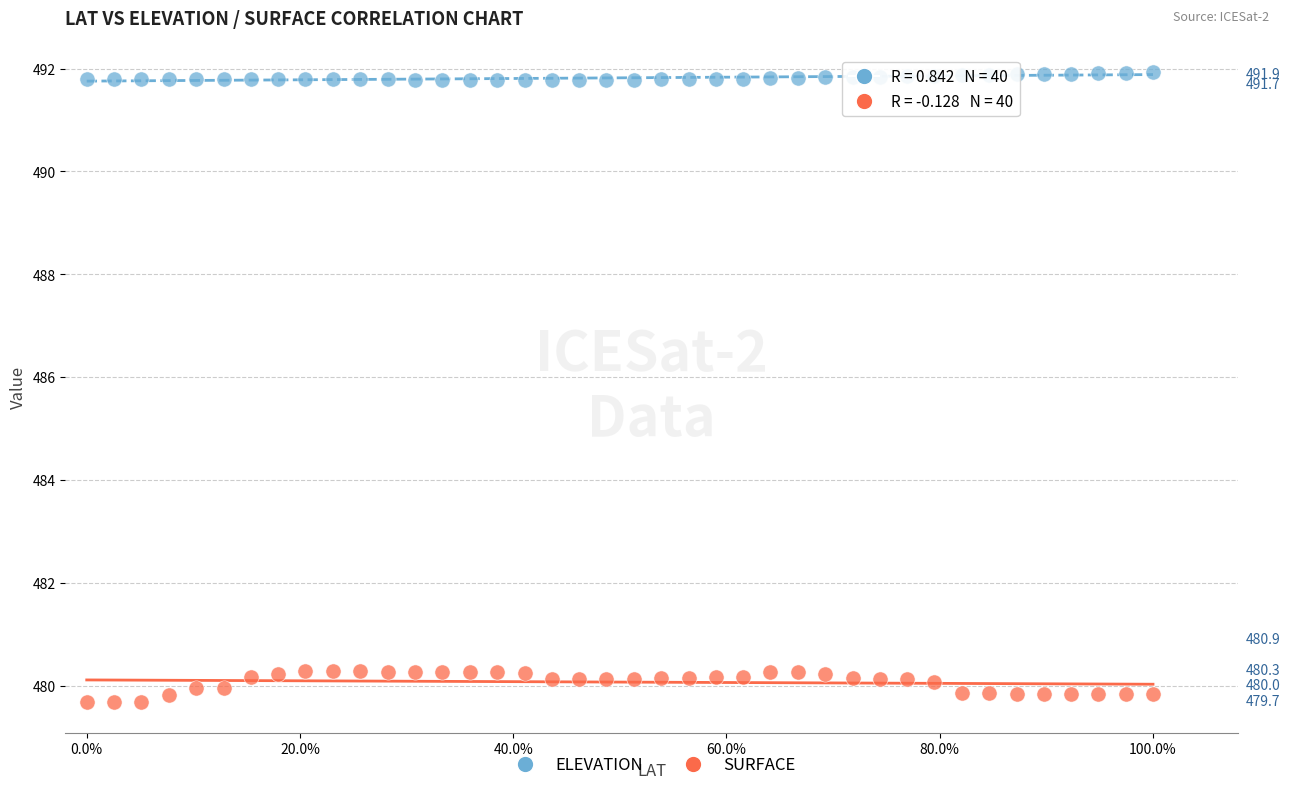

Across all data points, what is the range of Y values (max minus min)?

12.2